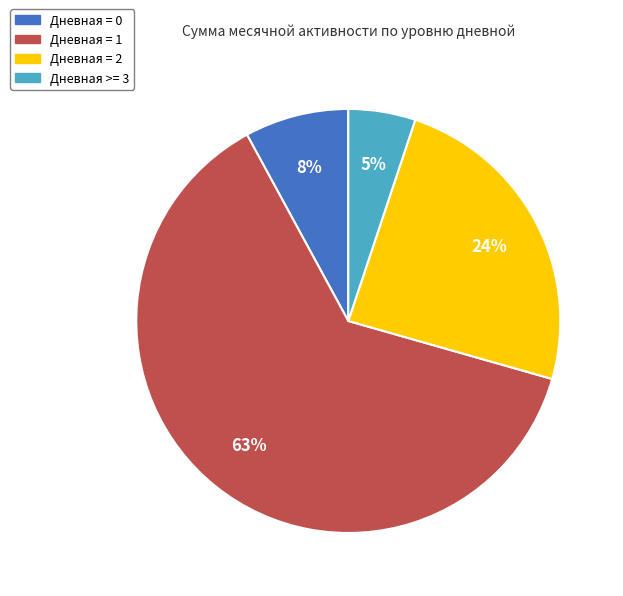

Is there a majority slice in this chart?

Yes